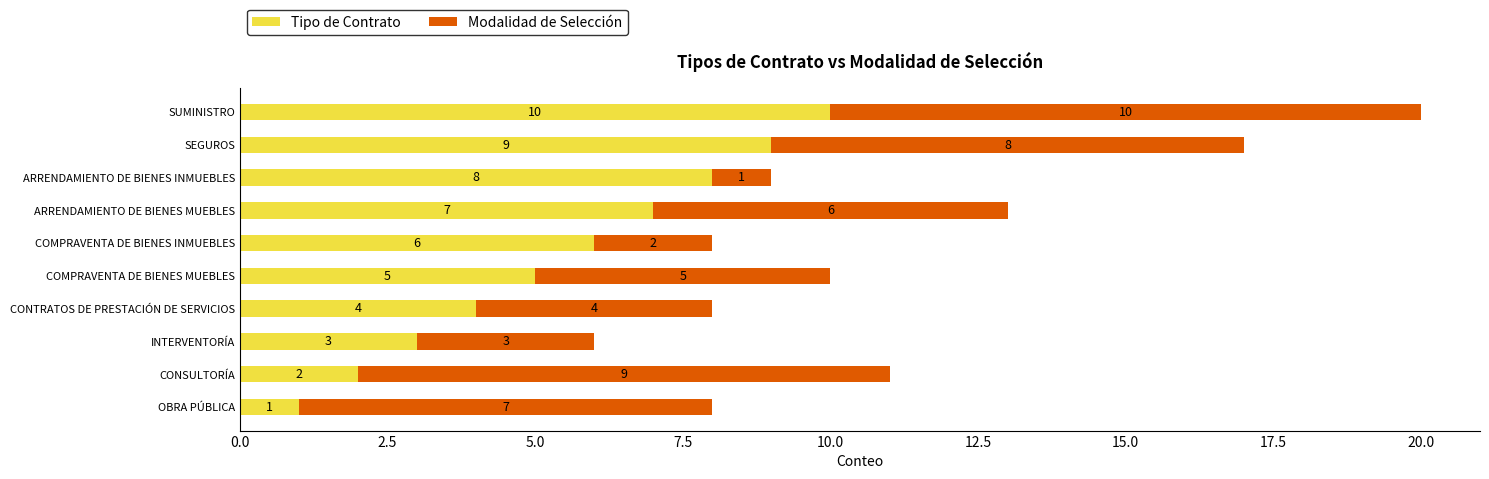

At which label does Tipo de Contrato reach its peak?

SUMINISTRO